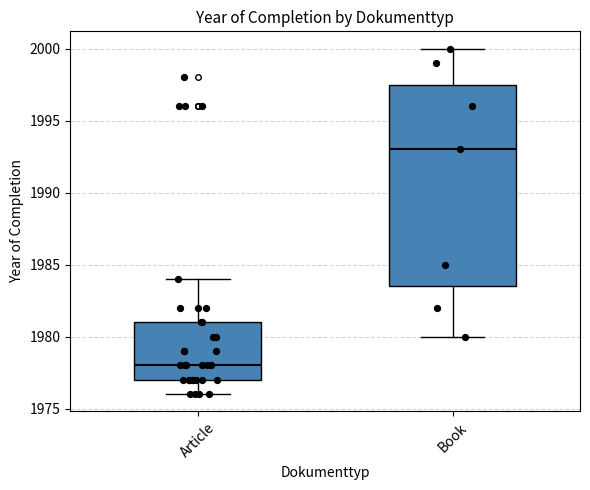

Which box's median line is the lowest?

Article